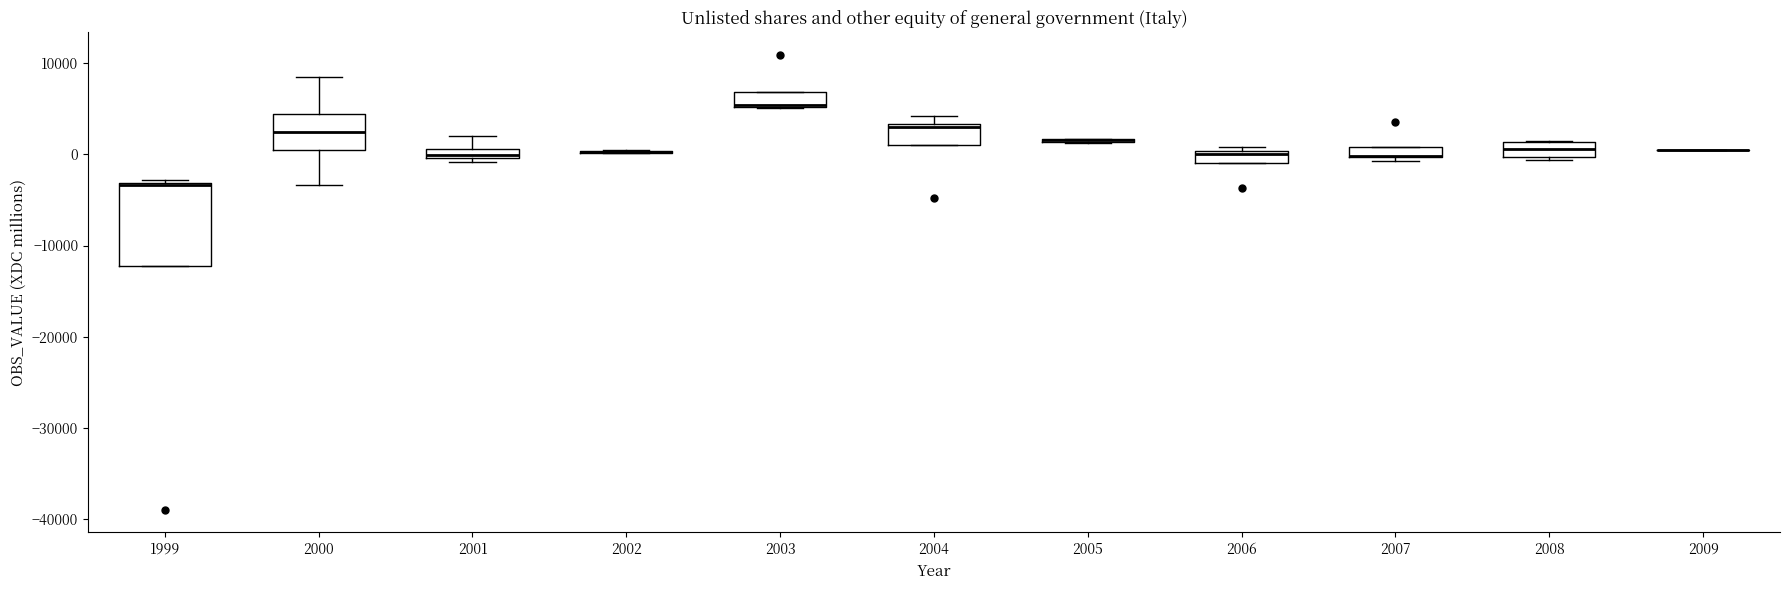

Where is the upper edge of the box at x = 2008 on the y-axis? The values are not printed on the chart, so give them approximately, as read against the axis.

1000